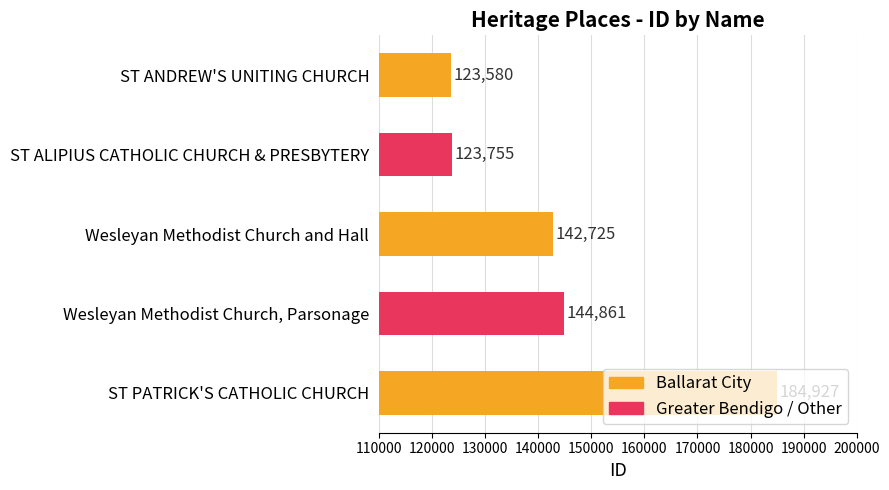

Does the chart contain any negative values?

No